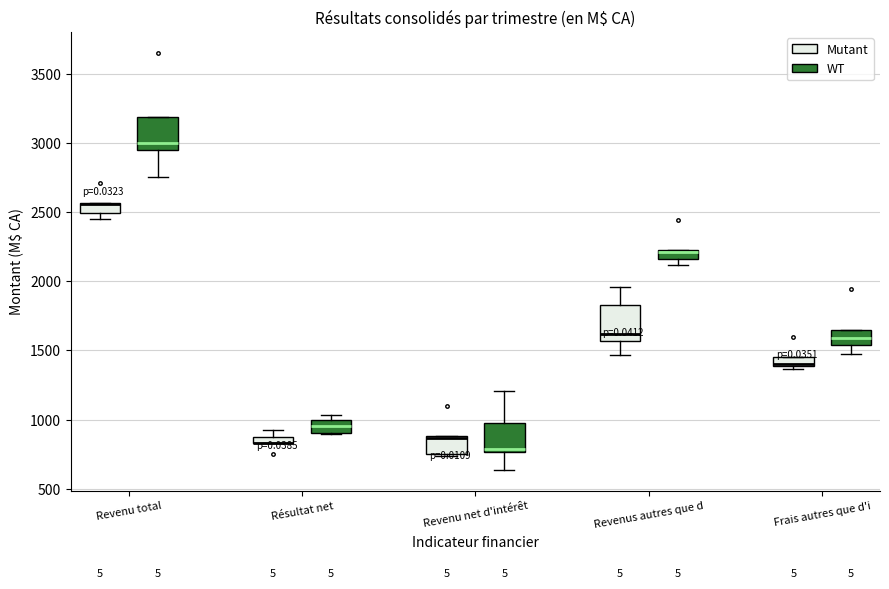

Where does the median line of the box for Résultat net (WT) sit on the y-axis? The values are not printed on the chart, so give them approximately, as read against the axis.

950